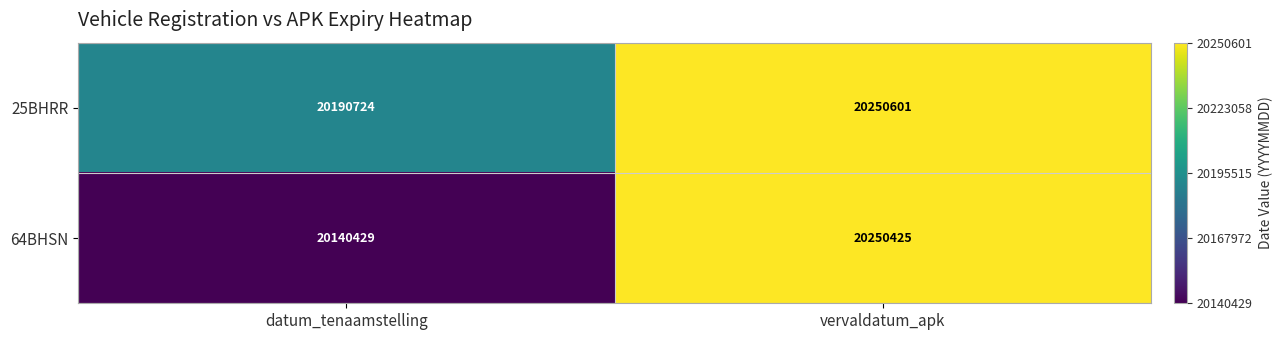

Count the number of categories in the chart.

2